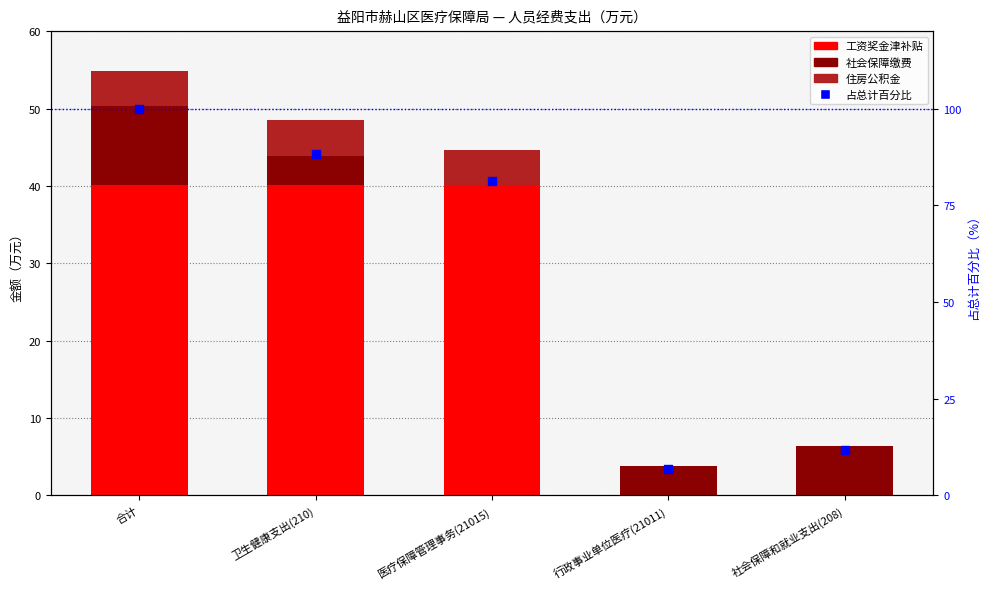

Which series has the widest spread of Y values?

占总计百分比